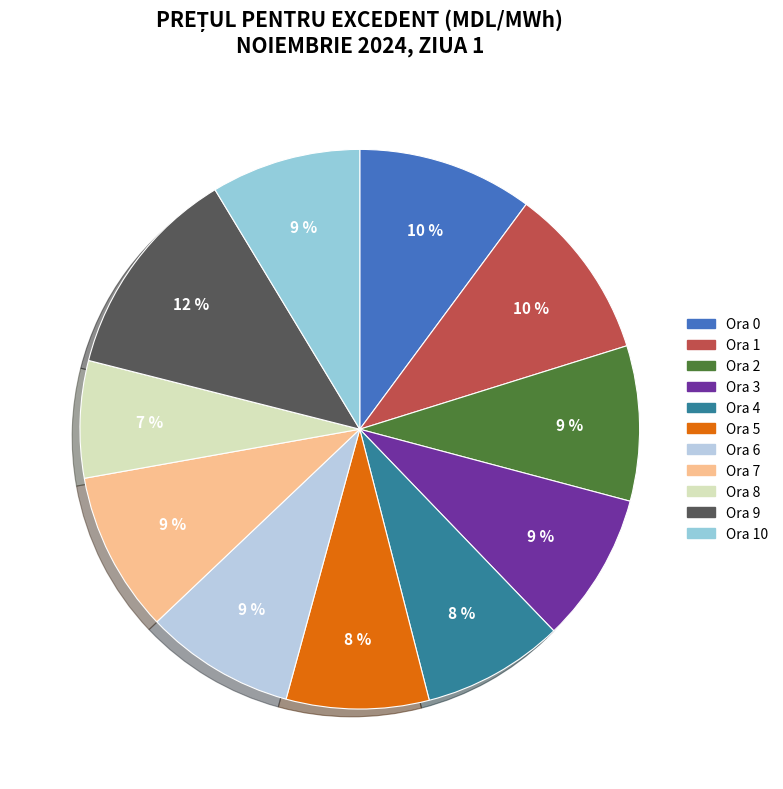

Is there a majority slice in this chart?

No